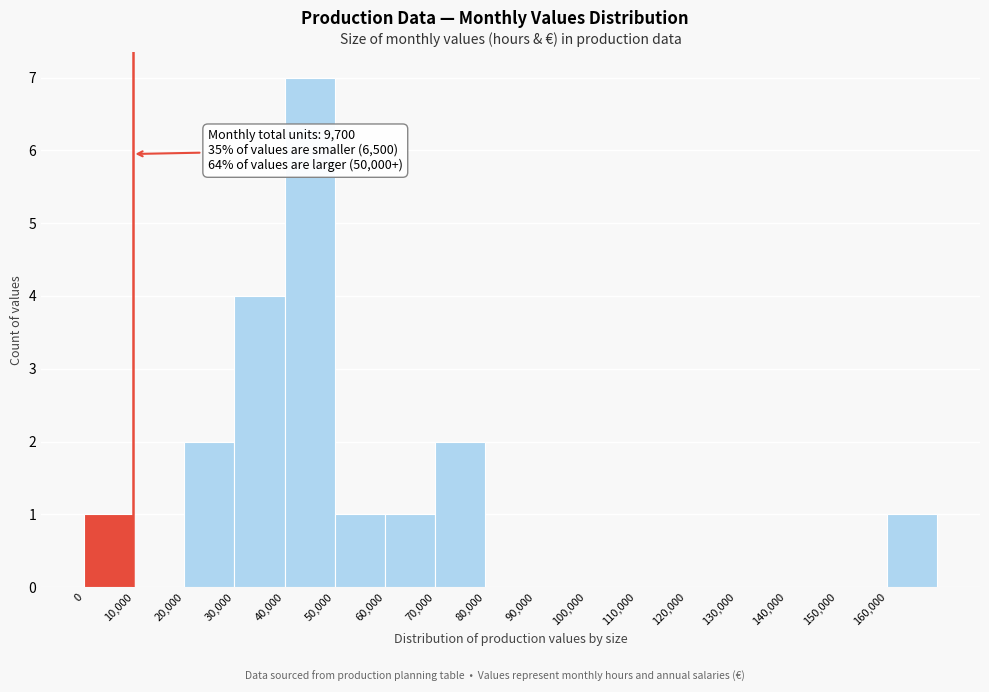

Which range on the x-axis has the tallest bar?

40000 to 50000